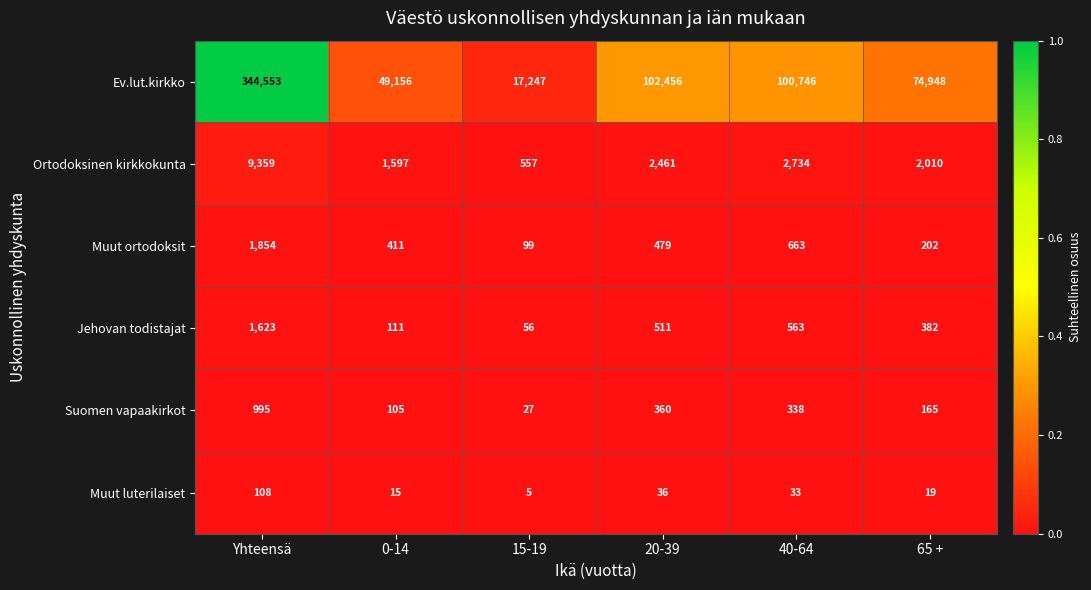

Rank the categories by Ev.lut.kirkko value from highest to lowest.

Yhteensä, 20-39, 40-64, 65 +, 0-14, 15-19